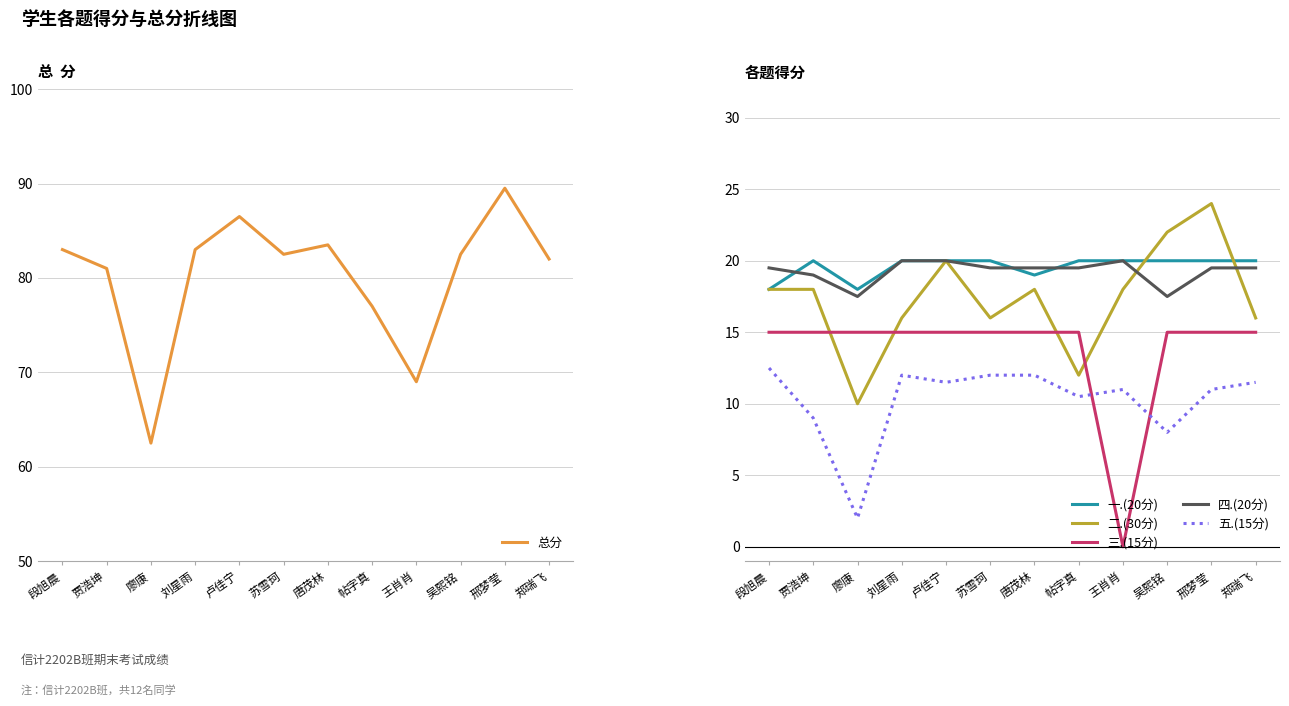

What is the label of the 11th point from the right?

贾浩坤